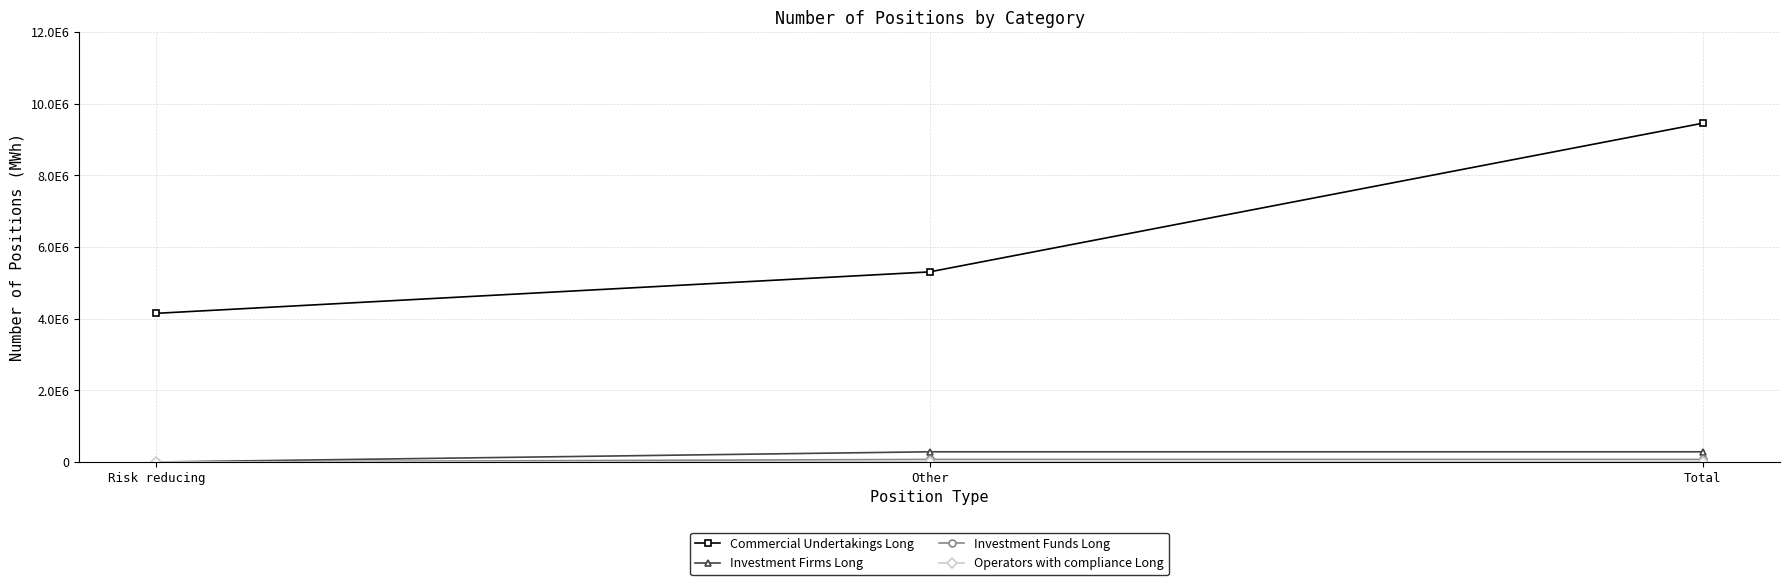

At which category does the chart reach its peak across all series?

Total